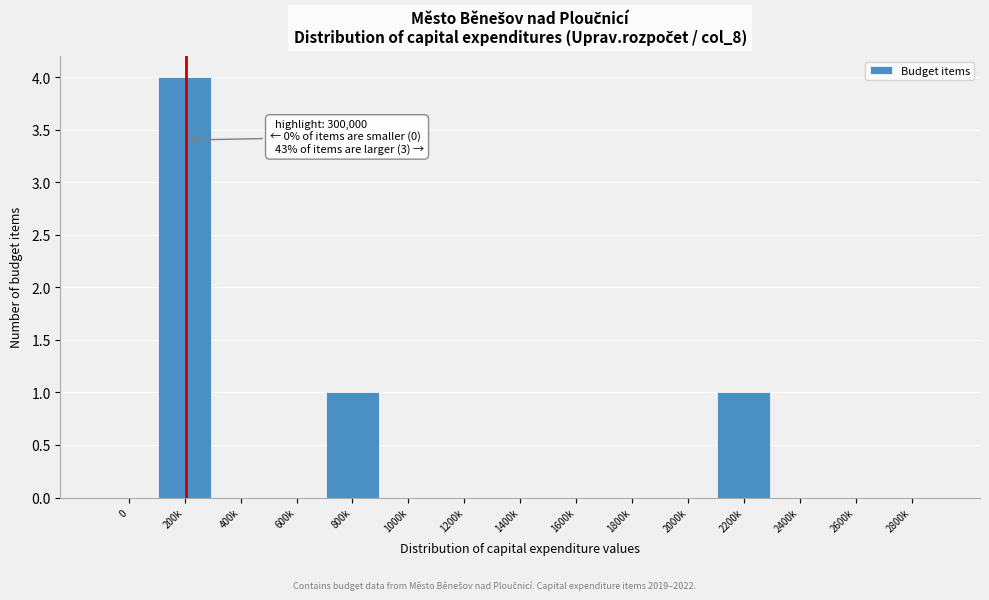

Reading right to left, list all the values displayed in this chart.

2800k=0	2600k=0	2400k=0	2200k=1	2000k=0	1800k=0	1600k=0	1400k=0	1200k=0	1000k=0	800k=1	600k=0	400k=0	200k=4	0=0